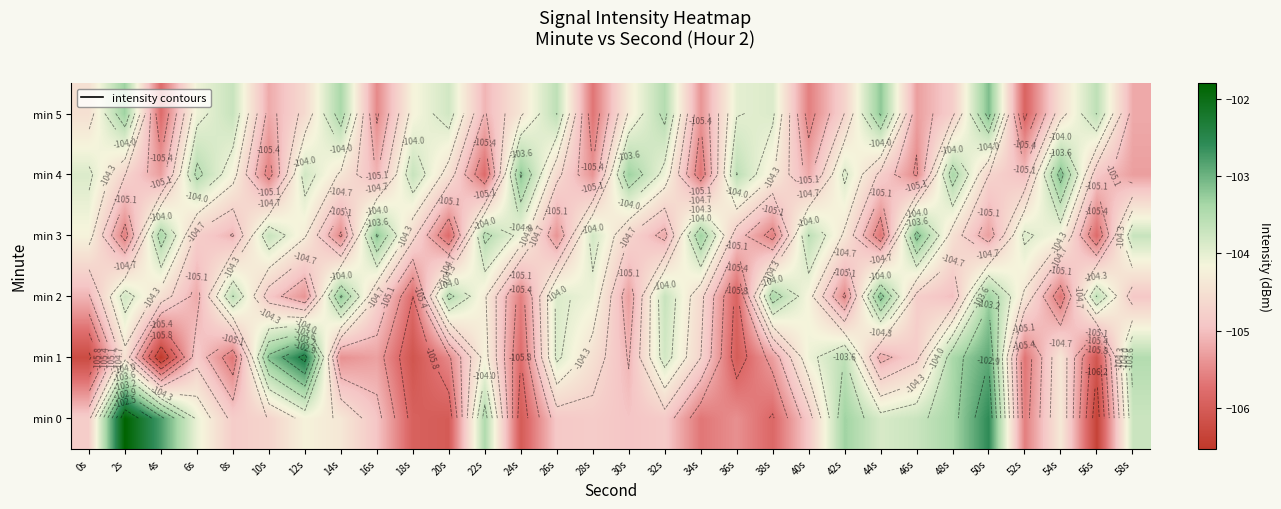

How many data points in min 4 are above -104?

10